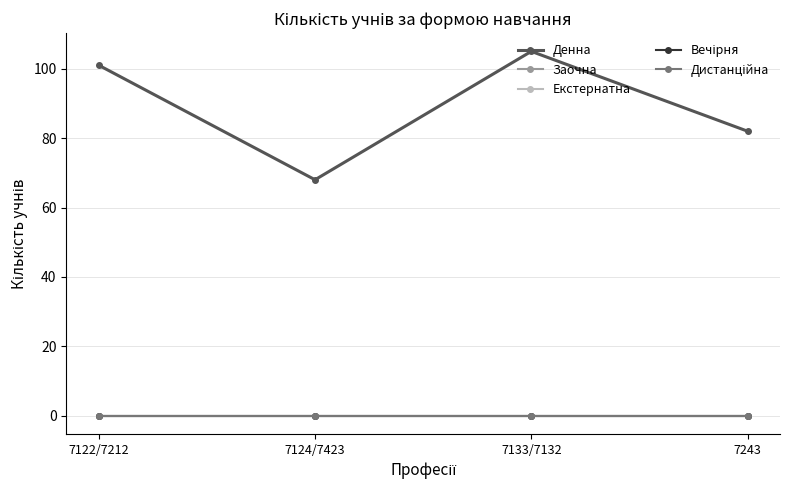

Does the chart have visible grid lines?

Yes